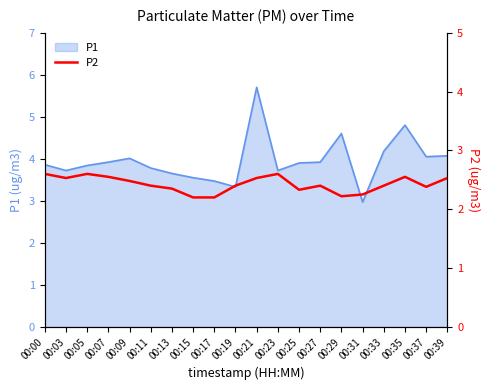

What is the smallest value displayed?

2.2